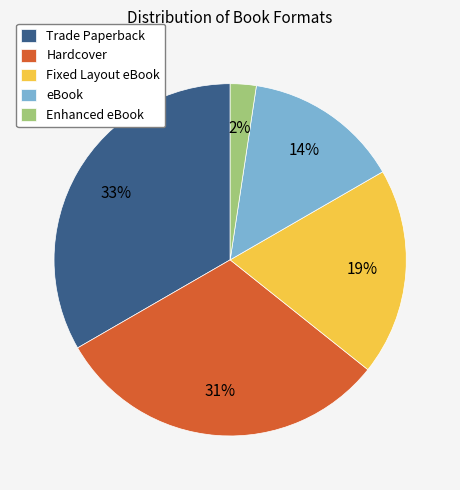

Which has a higher value, eBook or Hardcover?

Hardcover